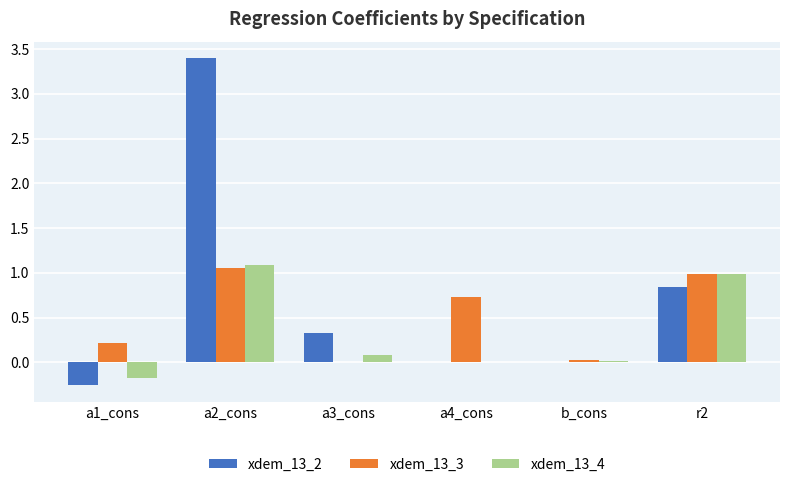

What is the average value of the xdem_13_4 series?

0.3